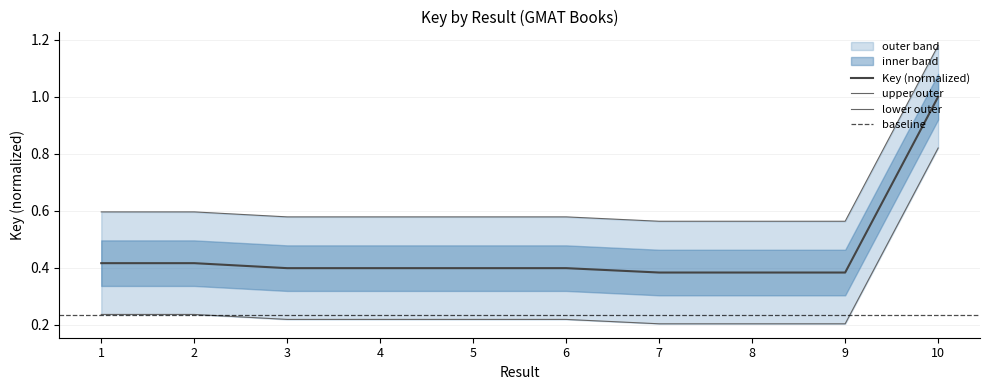

List the labels in order of value, largest first.

10, 1, 2, 4, 3, 5, 6, 7, 8, 9